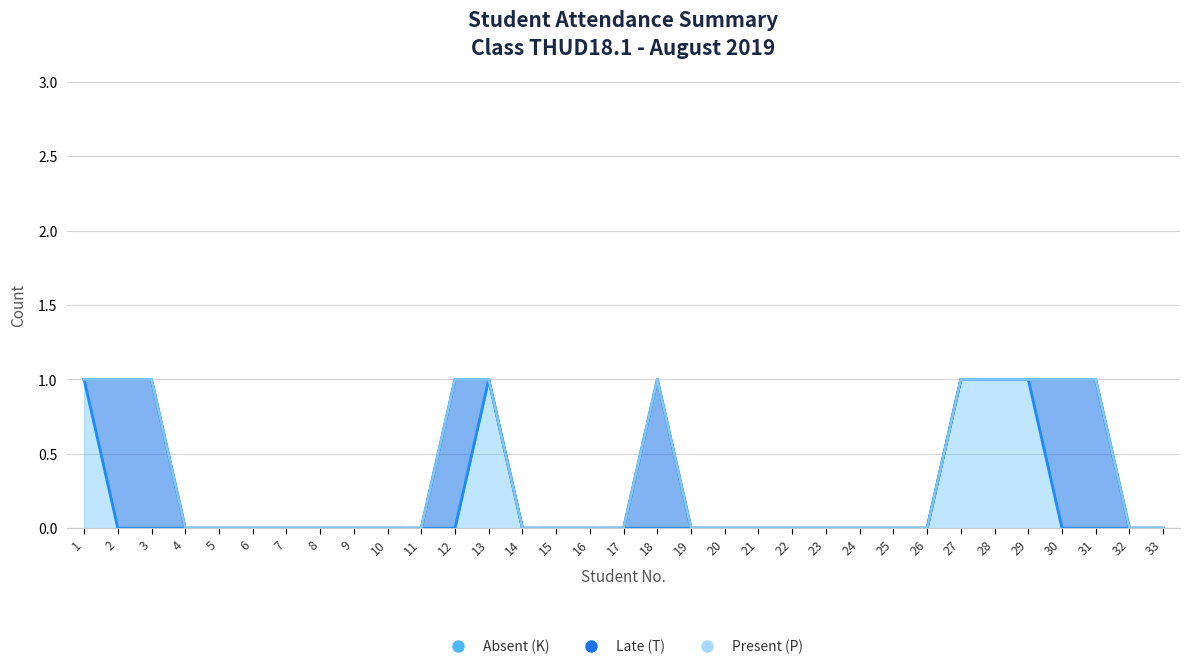

The Late (T) series shows 0 at 18. True or false?

False